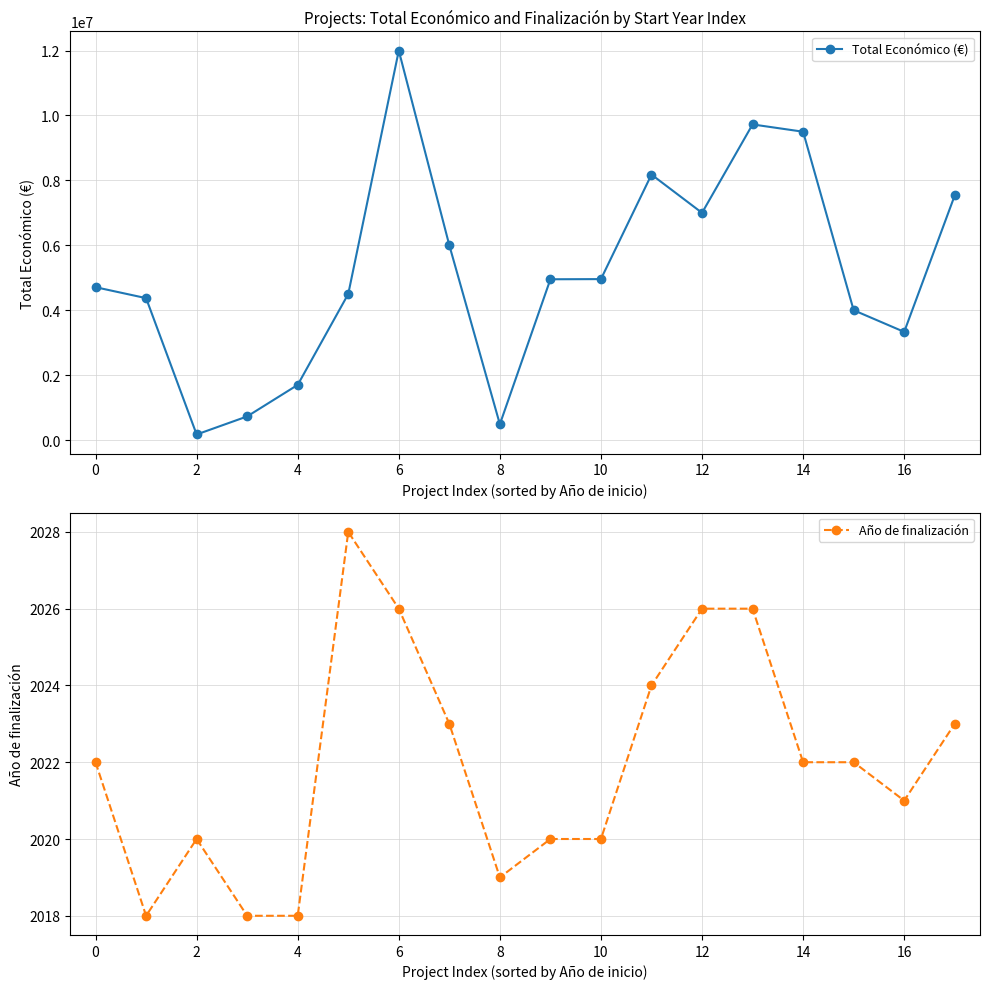

True or false: Total Económico (€) has more than 0 interior local peaks.

True